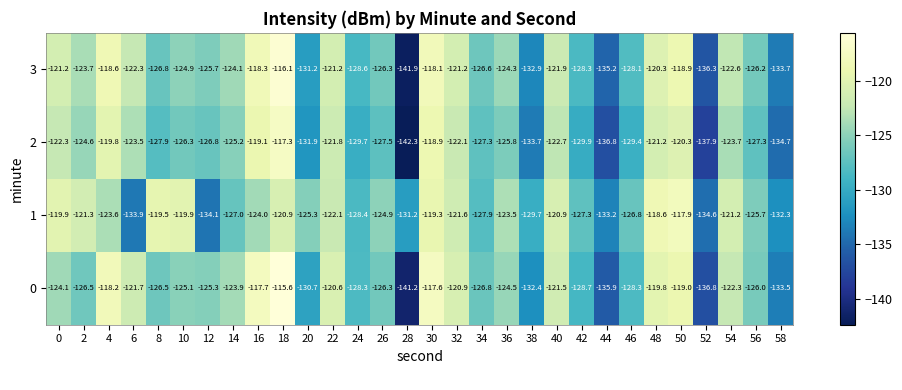

At which category is the sum across all series the highest?

18